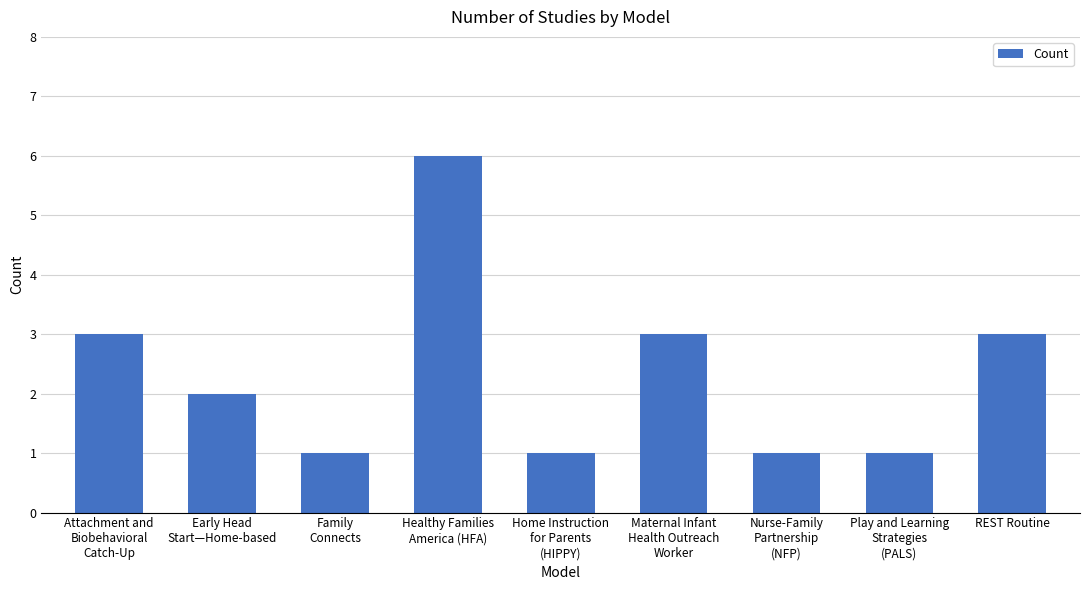

What is the sum of all values?

21